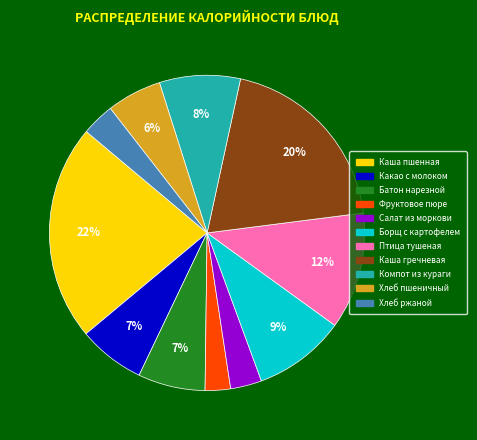

What is the largest slice in the pie chart?

Каша пшенная